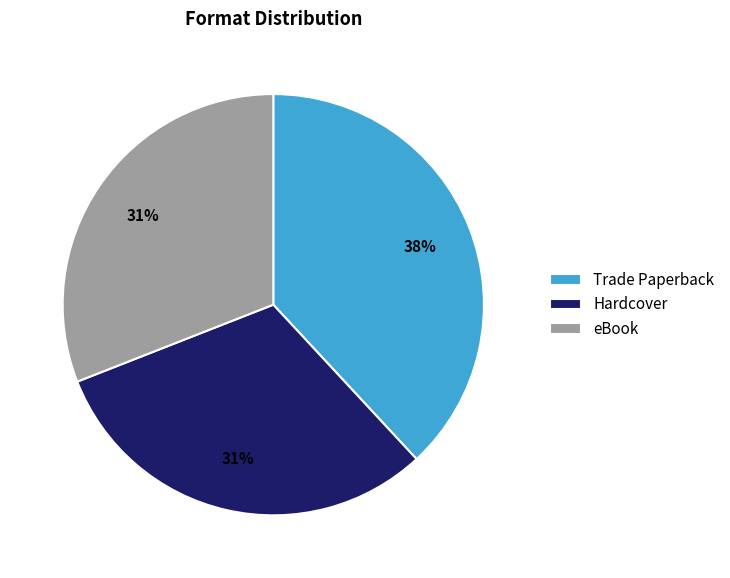

Is Trade Paperback the majority of the pie?

No